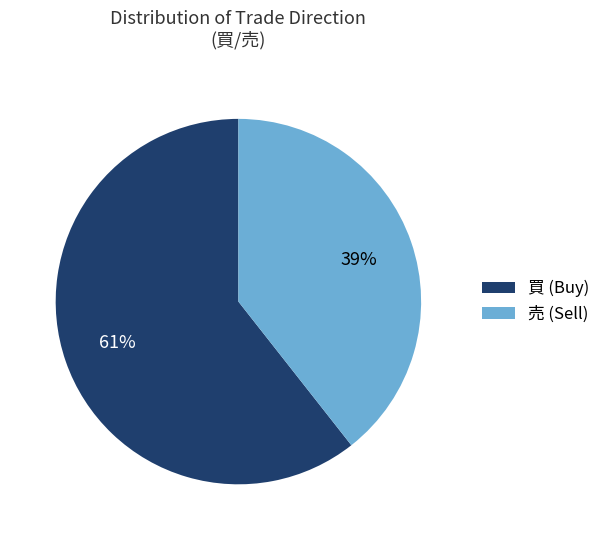

Which slice represents more than half of the pie?

買 (Buy)